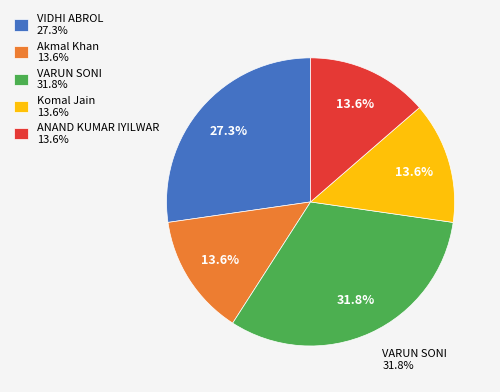

Rank the categories by value from highest to lowest.

VARUN SONI, VIDHI ABROL, Akmal Khan, Komal Jain, ANAND KUMAR IYILWAR